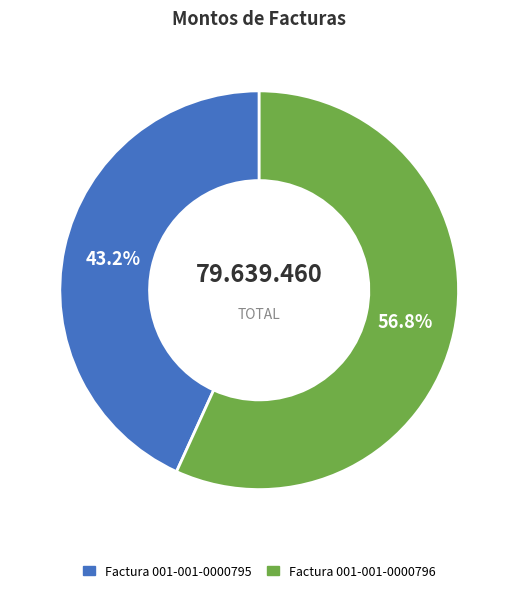

How many slices are in this pie chart?

2